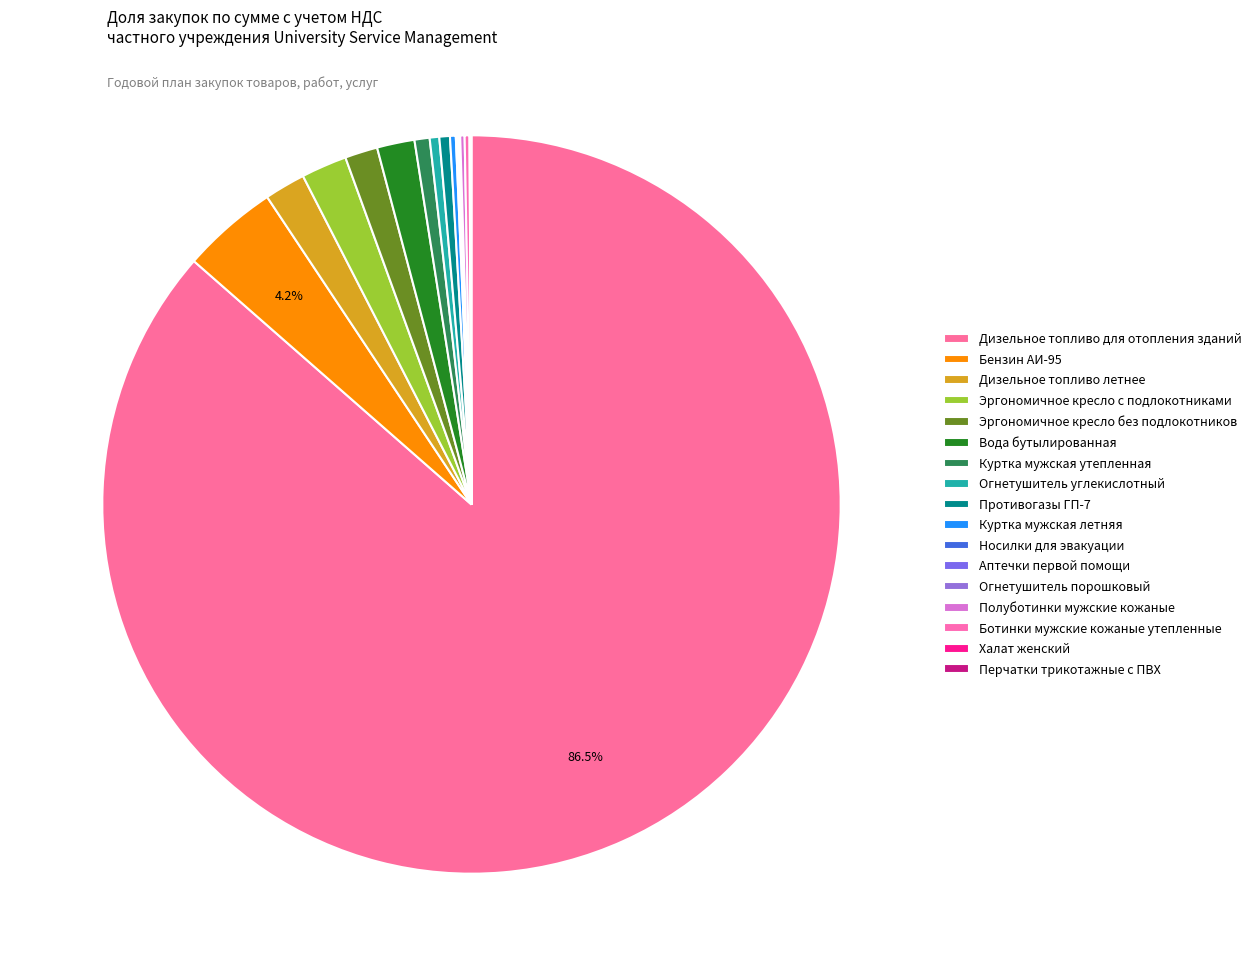

How many slices are in this pie chart?

17